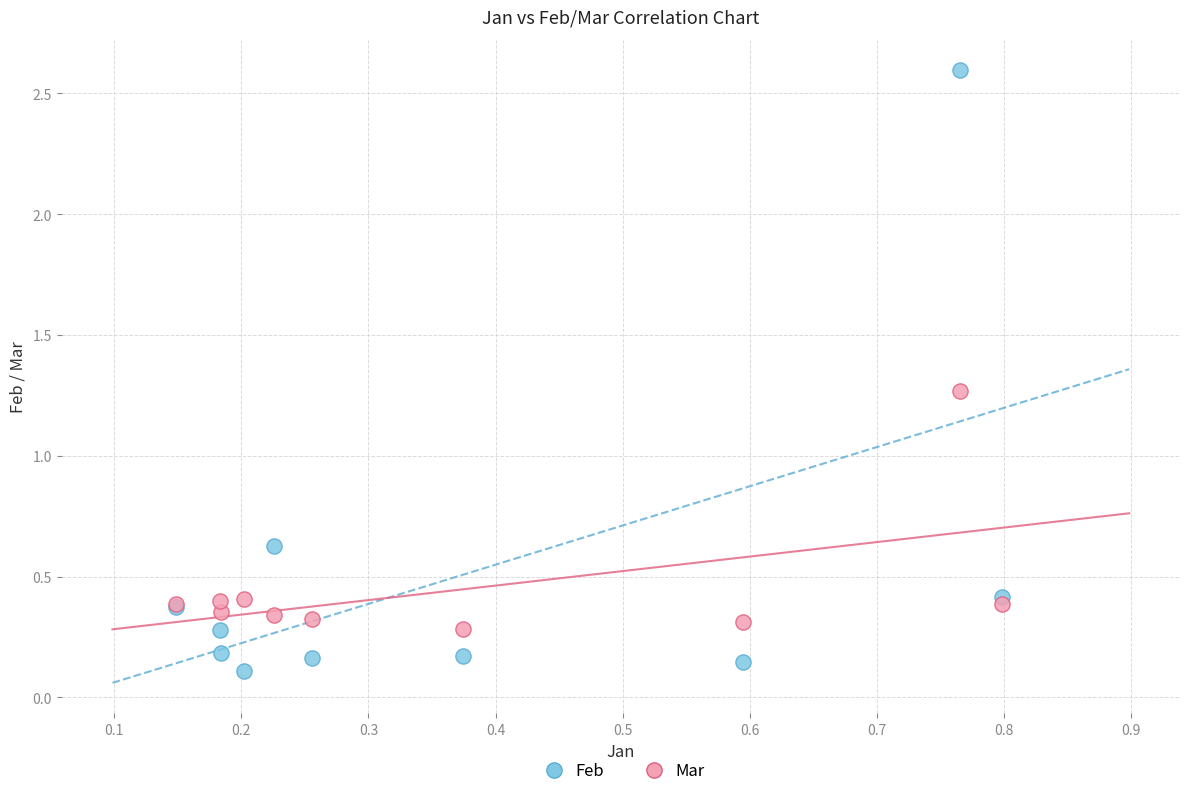

What are all the series names shown in the legend?

Feb, Mar